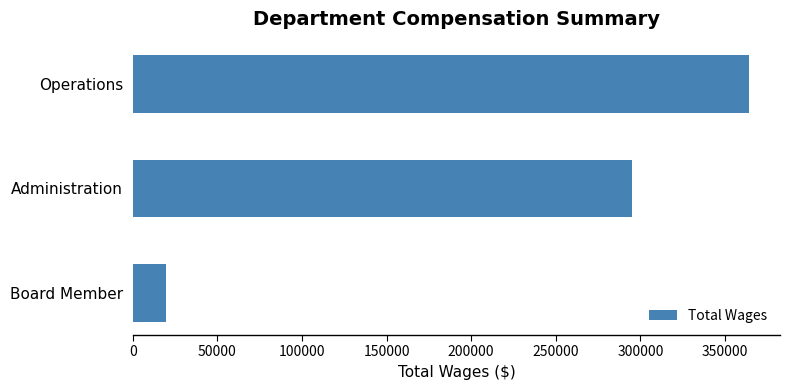

Which has a higher value, Administration or Operations?

Operations